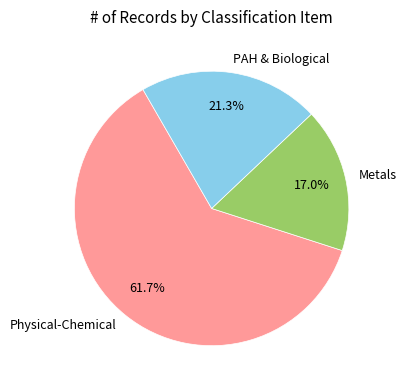

Is there a majority slice in this chart?

Yes